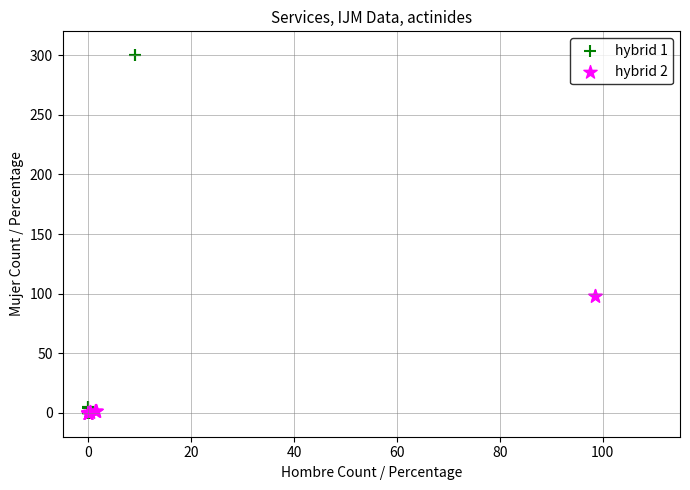

Which series has the widest spread of Y values?

hybrid 1